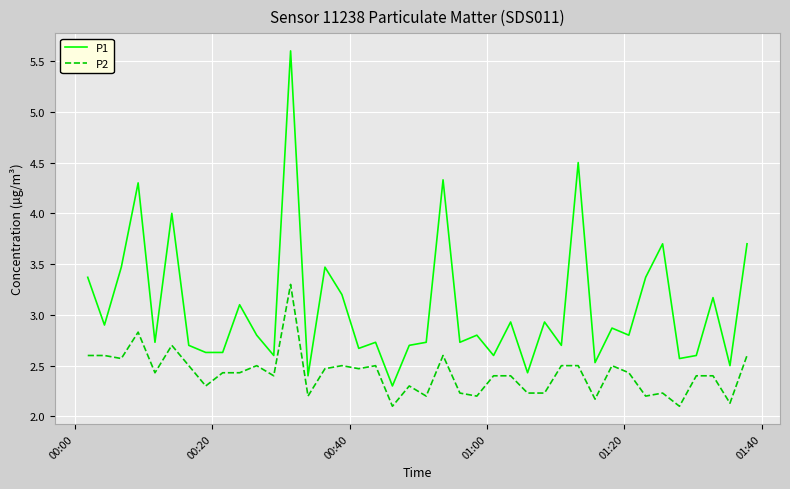

What is the minimum value shown in the chart?

2.1